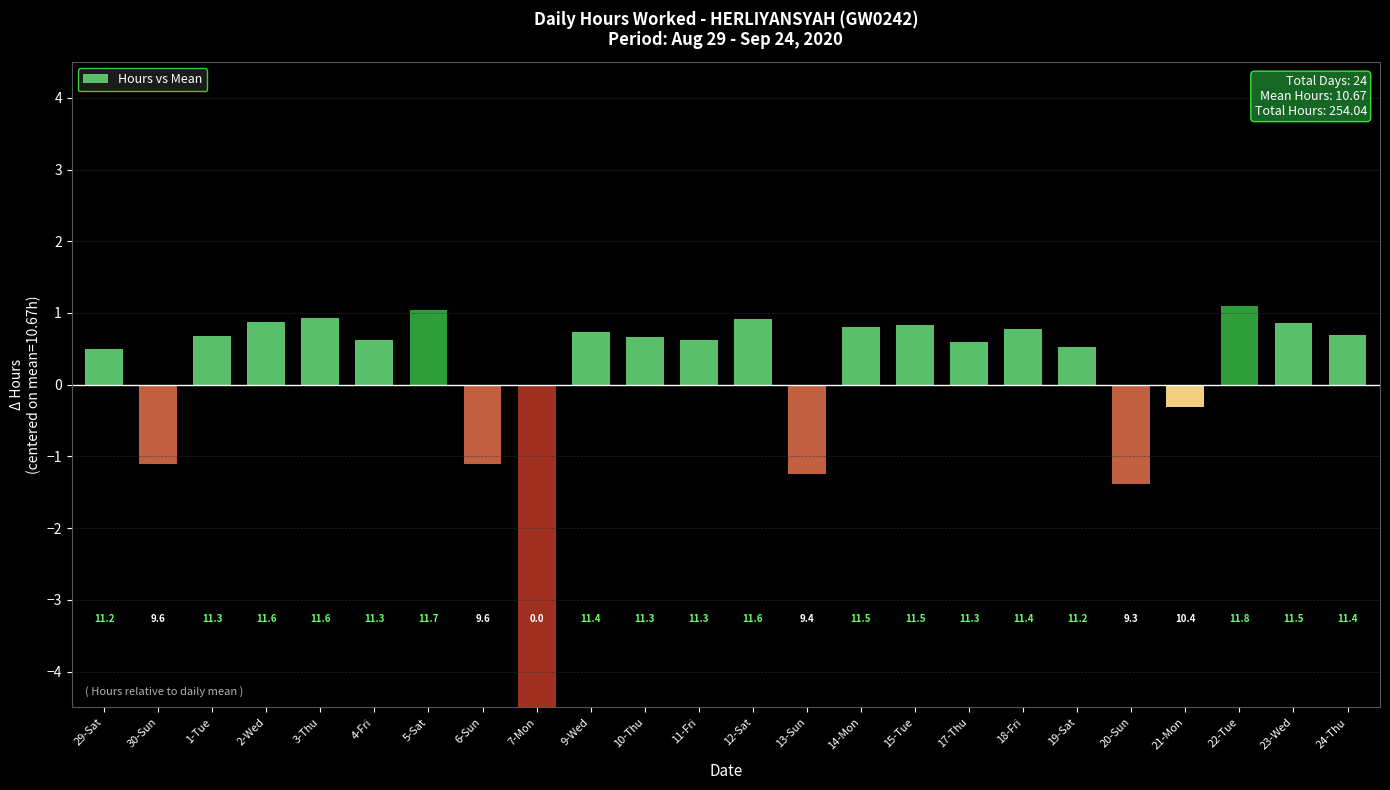

What is the label of the 14th bar from the left?

13-Sun